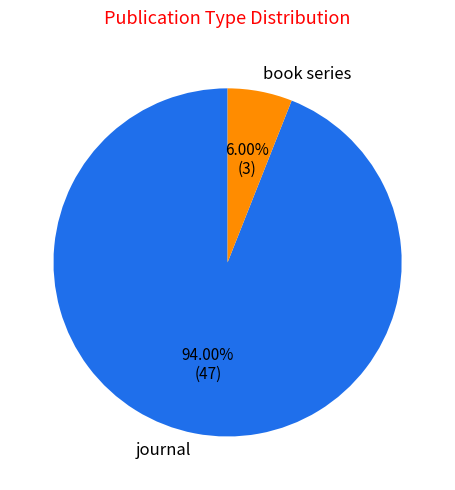

Does book series account for over 50% of the chart?

No